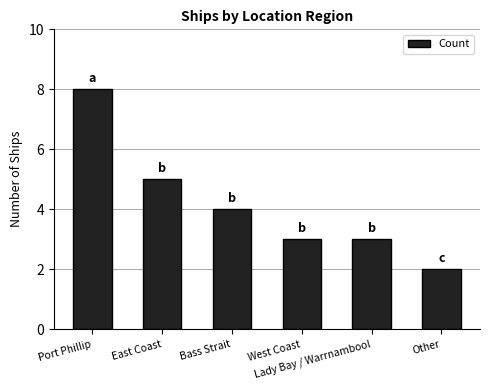

What is the average value?

4